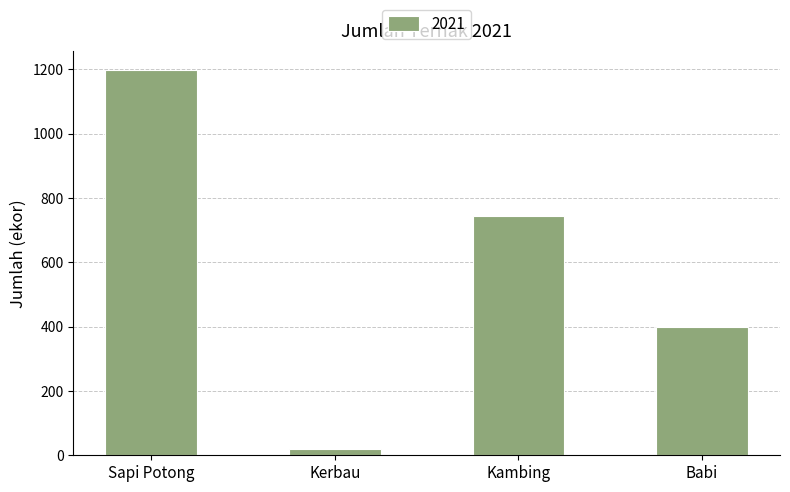

Reading left to right, list all the values displayed in this chart.

Sapi Potong=1198	Kerbau=20	Kambing=744	Babi=400